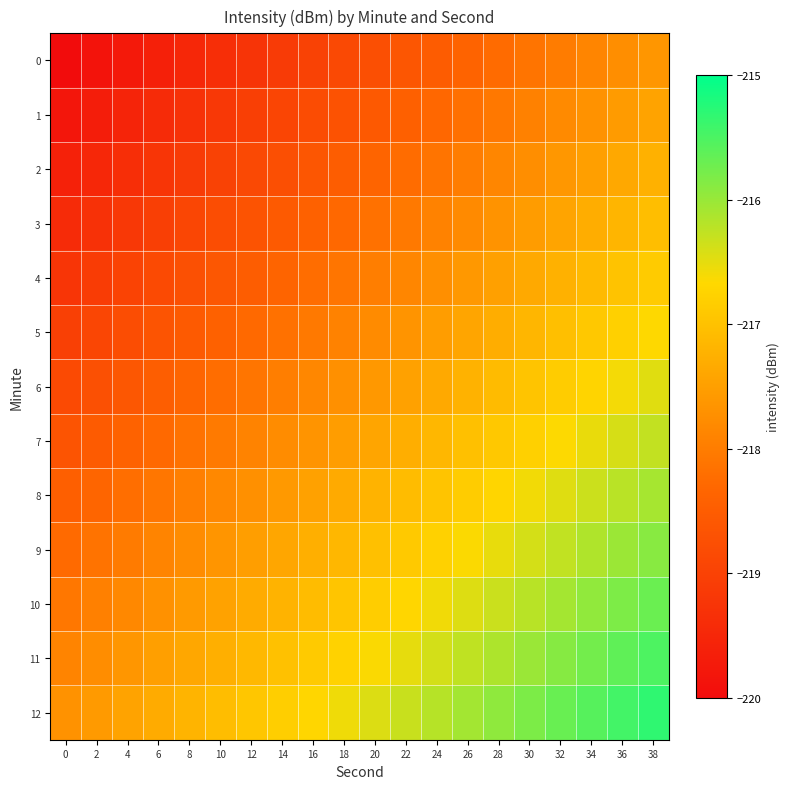

What is the maximum value shown in the chart?

-215.3